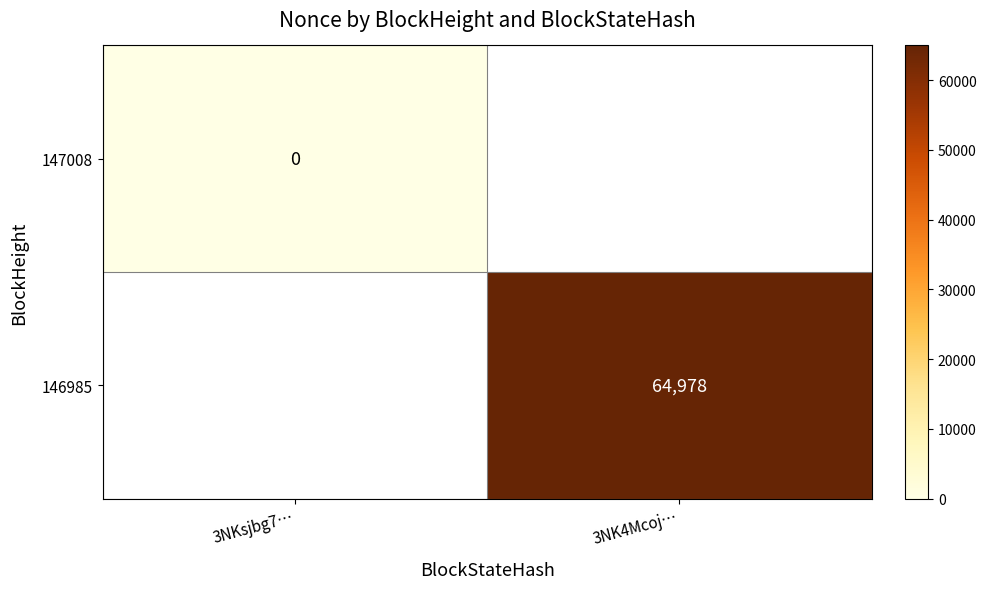

What is the greatest value displayed?

64978.0